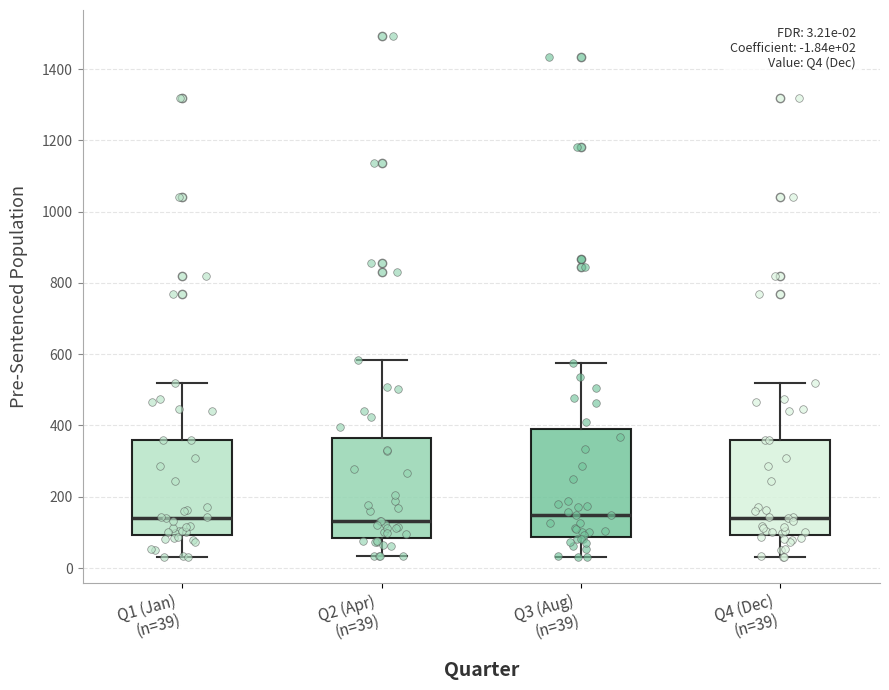

Comparing the boxes themselves (not the whiskers), which one is the tallest?

Q3 (Aug) (n=39)